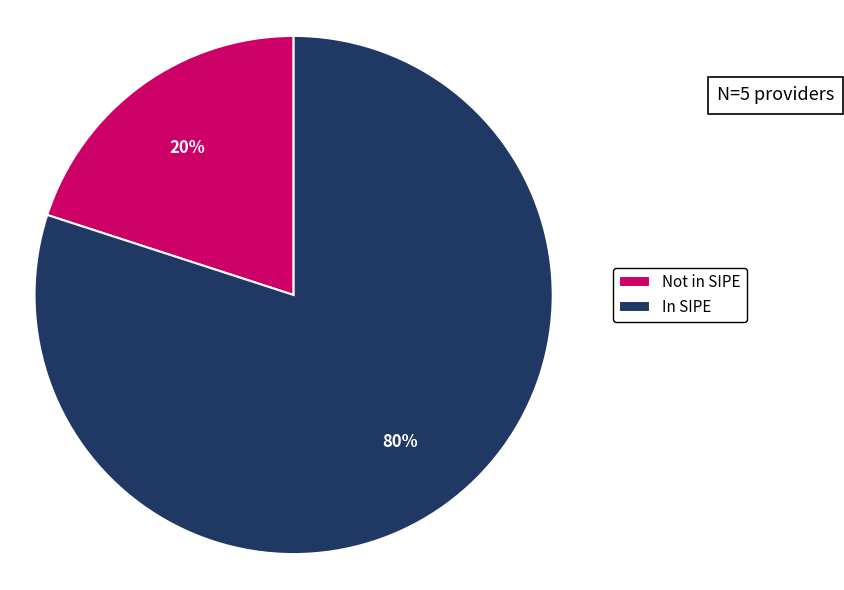

Is it true that In SIPE is 80% of the pie?

True